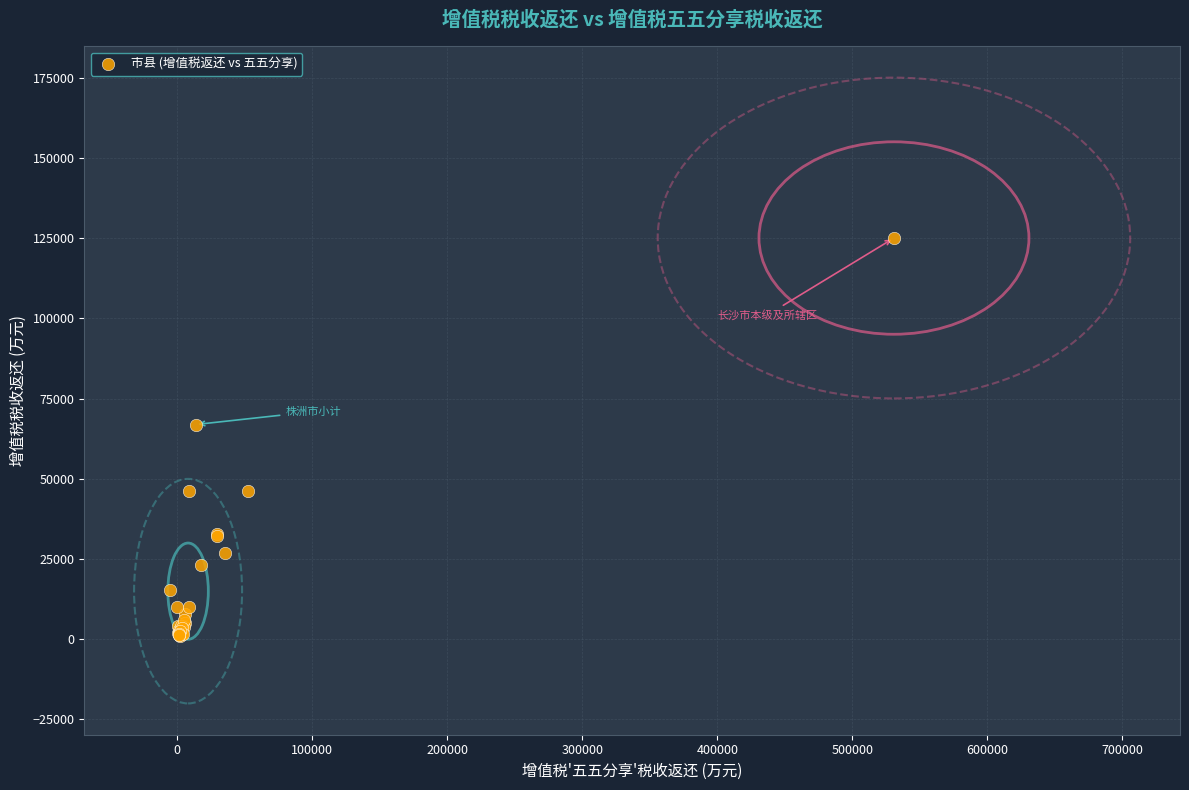

What Y value in the scatter plot is closest to 63016?

66944